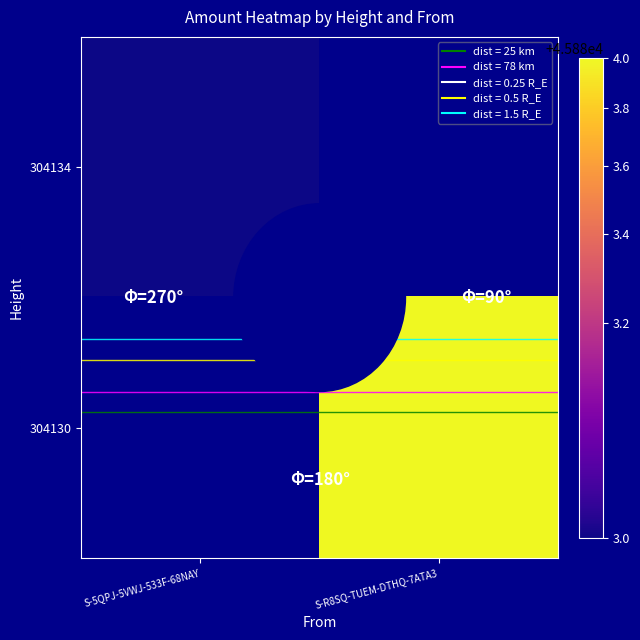

List the series in order of their peak value, lowest first.

304134, 304130